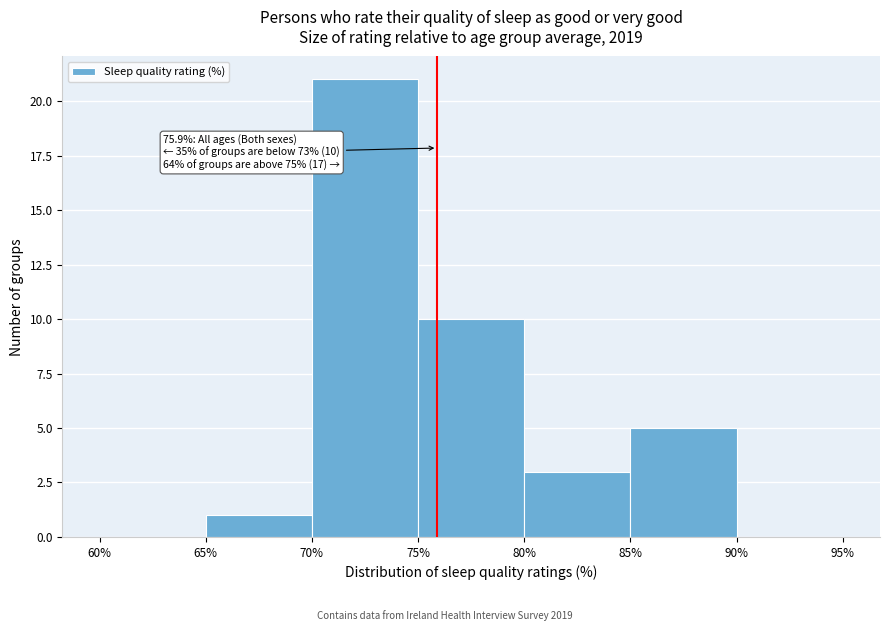

Over which range of the x-axis is the bar tallest?

70% to 75%